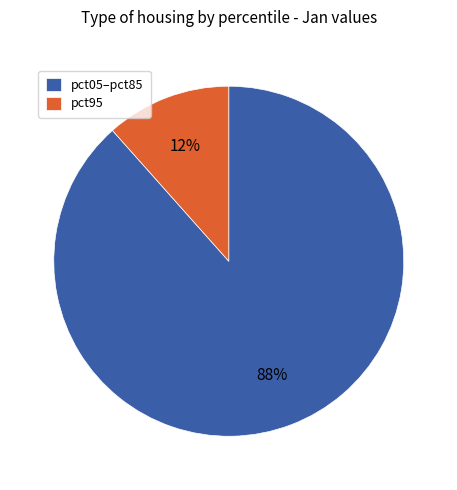

What is the smallest slice in the pie chart?

pct95